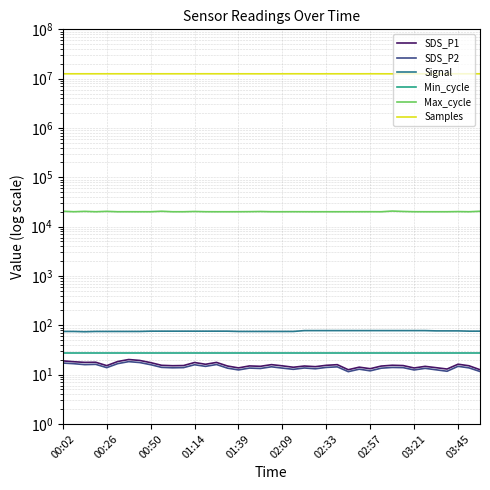

Between 00:26 and 19, which is larger?

00:26